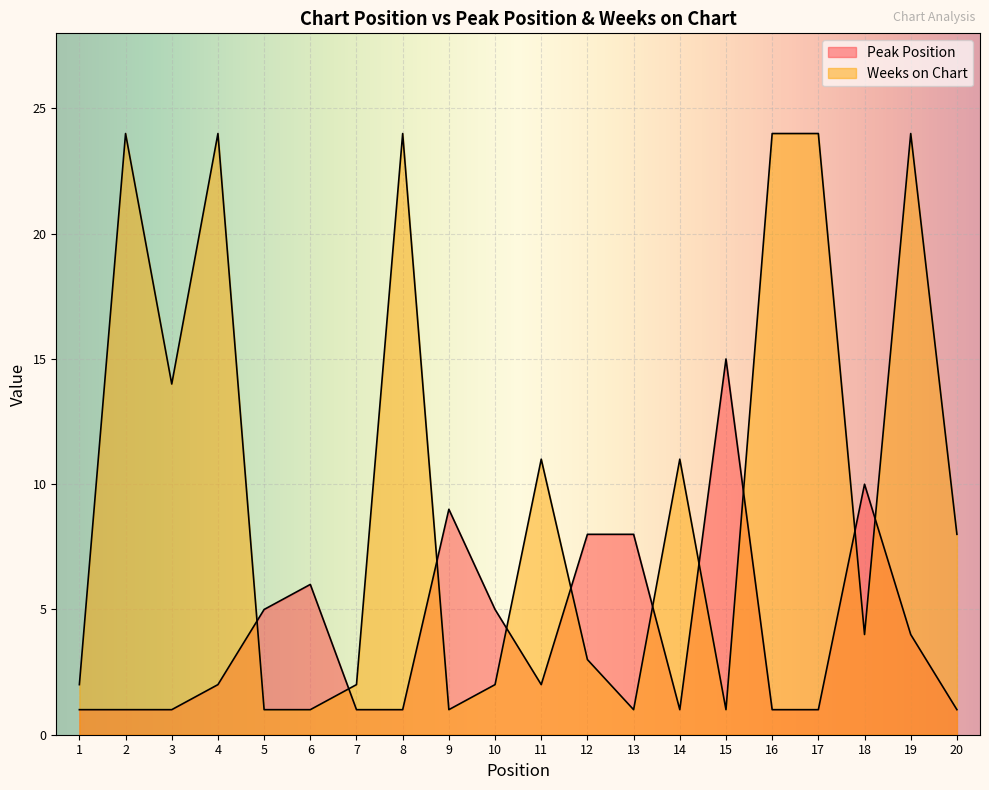

How many lines are shown in the chart?

2